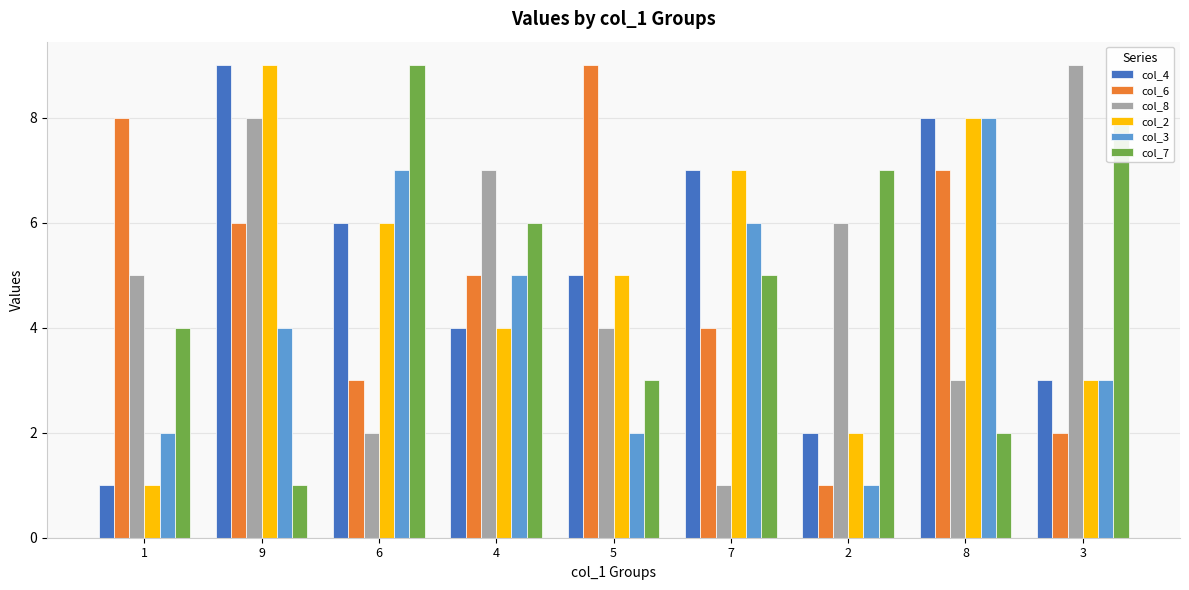

Is it true that col_6 equals 8 at 1?

True